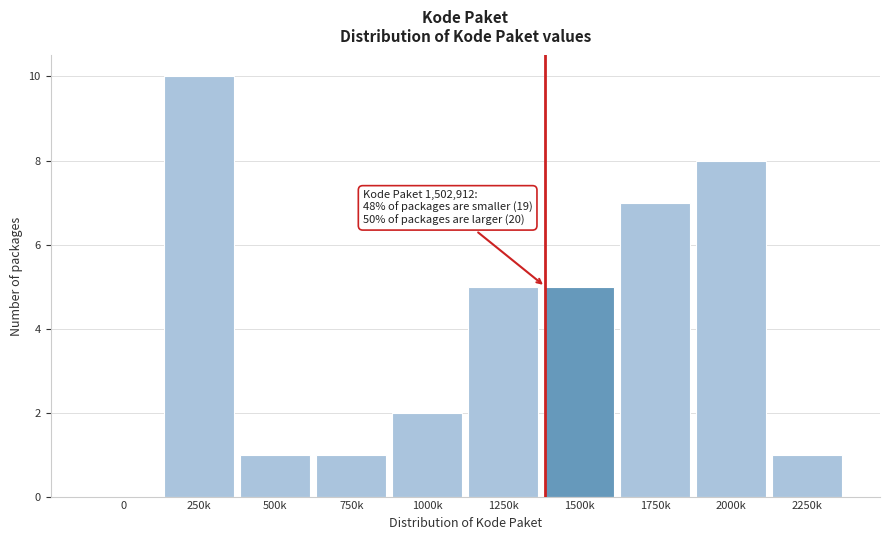

Reading left to right, what are all the values shown in this chart?

0=0	250k=10	500k=1	750k=1	1000k=2	1250k=5	1500k=5	1750k=7	2000k=8	2250k=1